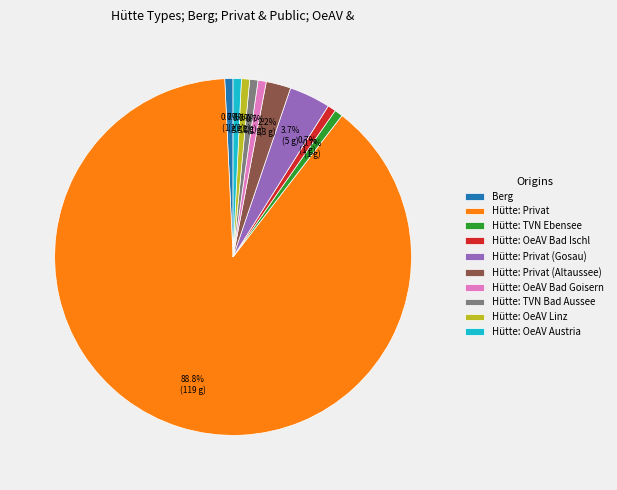

How much of the chart is everything except Hütte: OeAV Bad Ischl?

99.3%